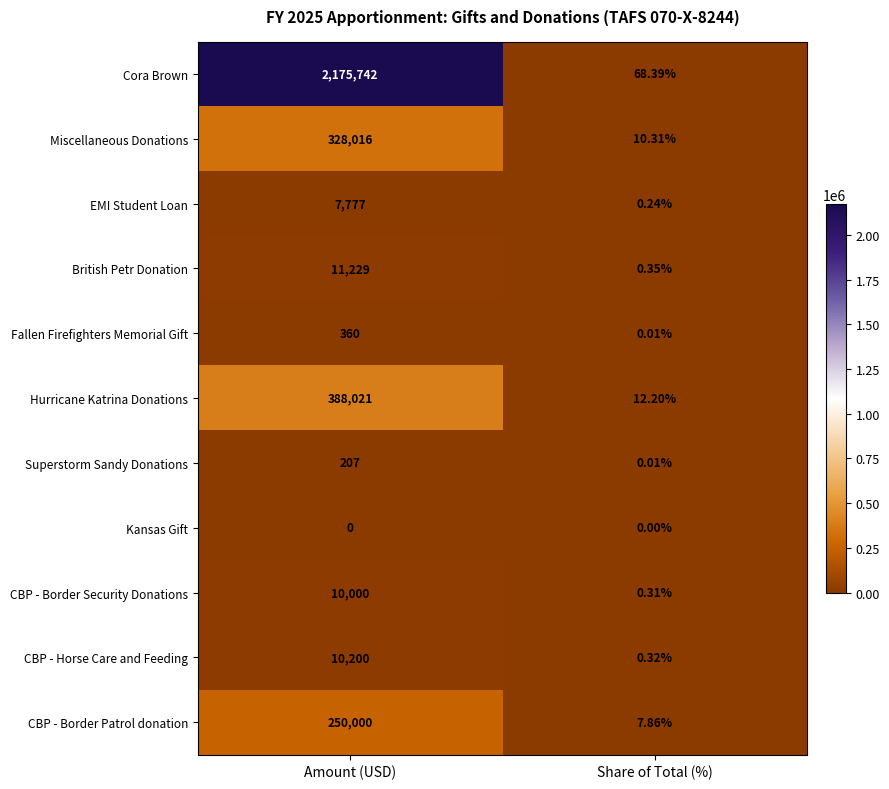

Between Amount (USD) and Share of Total (%), which series saw the biggest shift?

Cora Brown